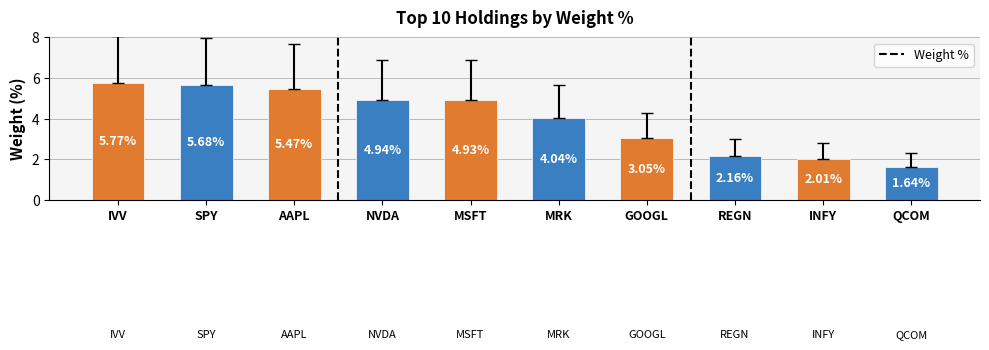

Where does the data first go above 4?

IVV